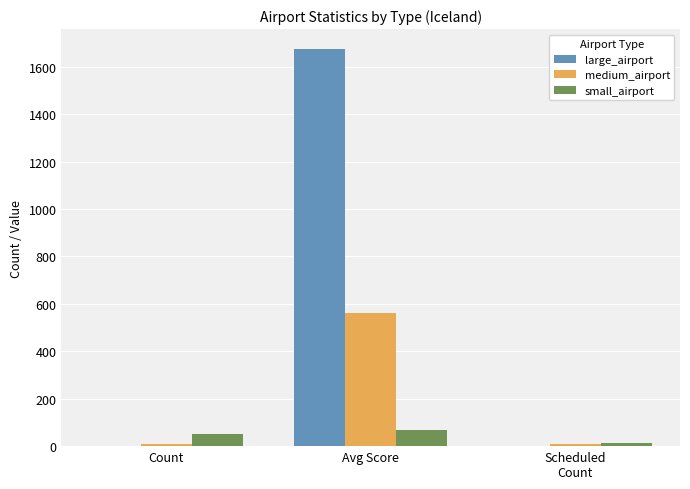

Is the value of small_airport at Avg Score greater than the value of medium_airport at Count?

Yes